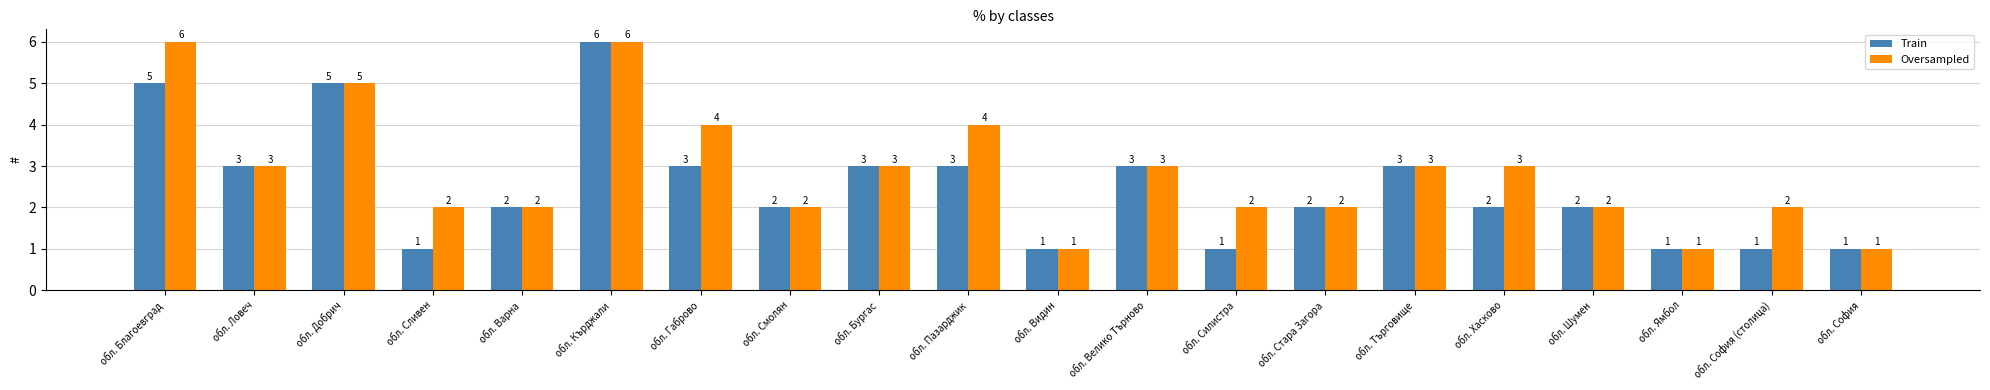

How many bars are there in each group?

2